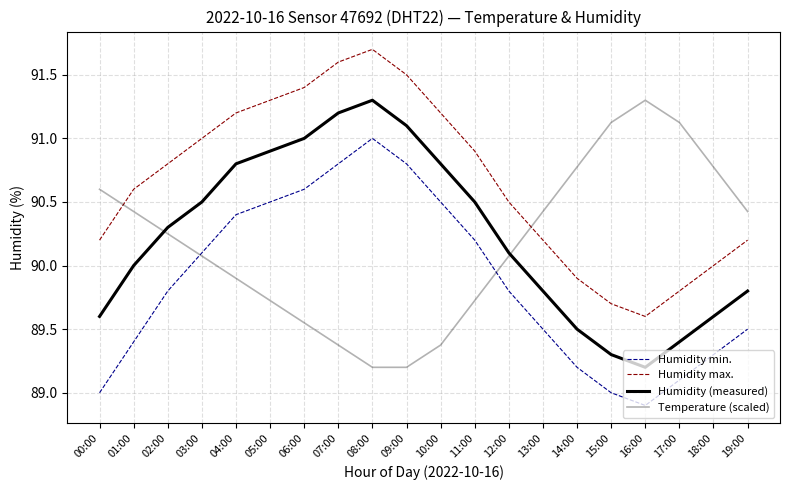

Reading left to right, list all the values displayed in this chart.

Humidity min.: 89.0	89.4	89.8	90.1	90.4	90.5	90.6	90.8	91.0	90.8	90.5	90.2	89.8	89.5	89.2	89.0	88.9	89.1	89.3	89.5
Humidity max.: 90.2	90.6	90.8	91.0	91.2	91.3	91.4	91.6	91.7	91.5	91.2	90.9	90.5	90.2	89.9	89.7	89.6	89.8	90.0	90.2
Humidity (measured): 89.6	90.0	90.3	90.5	90.8	90.9	91.0	91.2	91.3	91.1	90.8	90.5	90.1	89.8	89.5	89.3	89.2	89.4	89.6	89.8
Temperature (scaled): 90.6	90.4	90.2	90.1	89.9	89.7	89.5	89.4	89.2	89.2	89.4	89.7	90.1	90.4	90.8	91.1	91.3	91.1	90.8	90.4